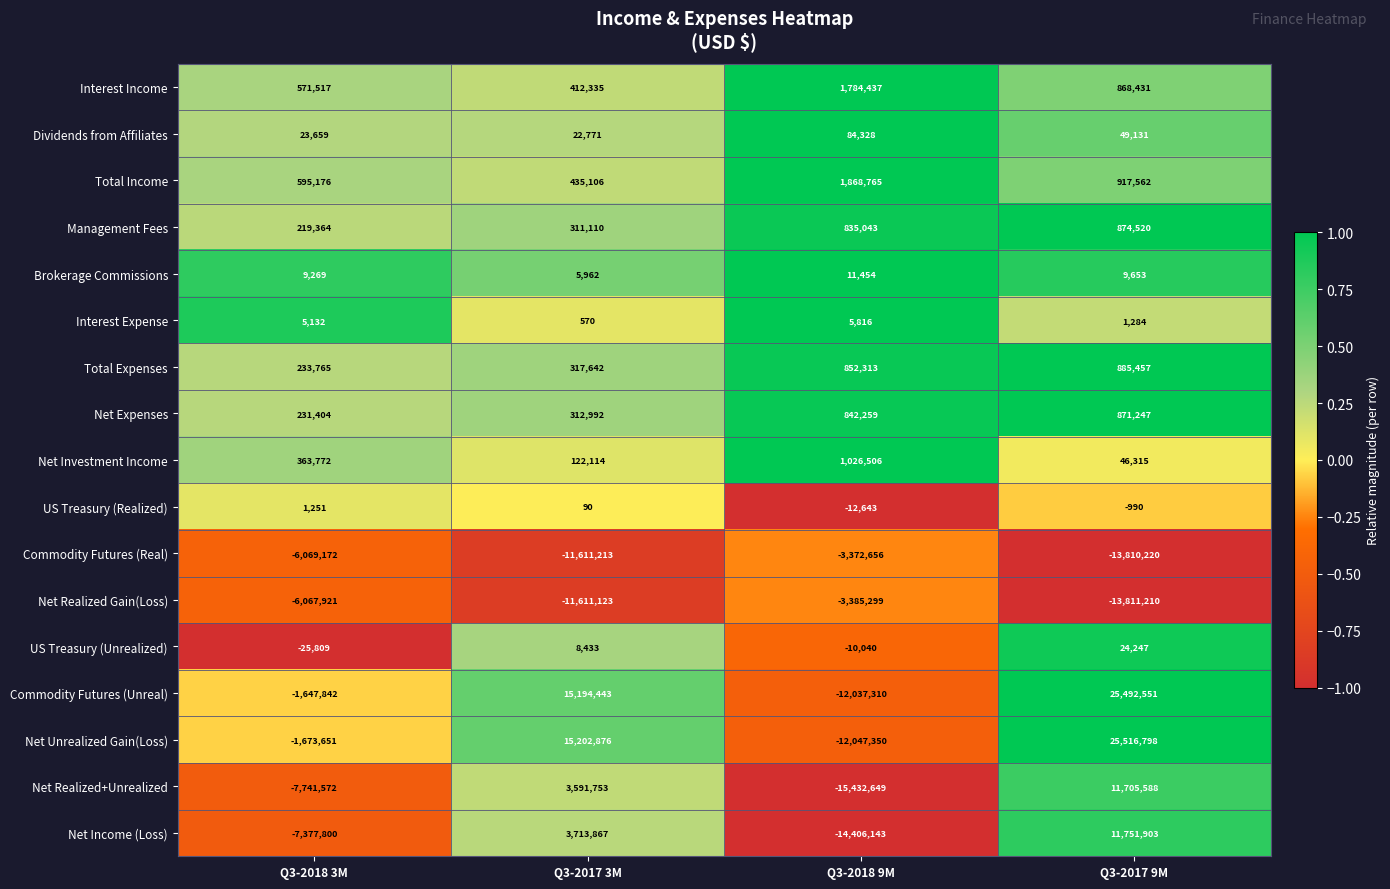

What is the spread (max minus min) of values at Q3-2018 9M?

17301414